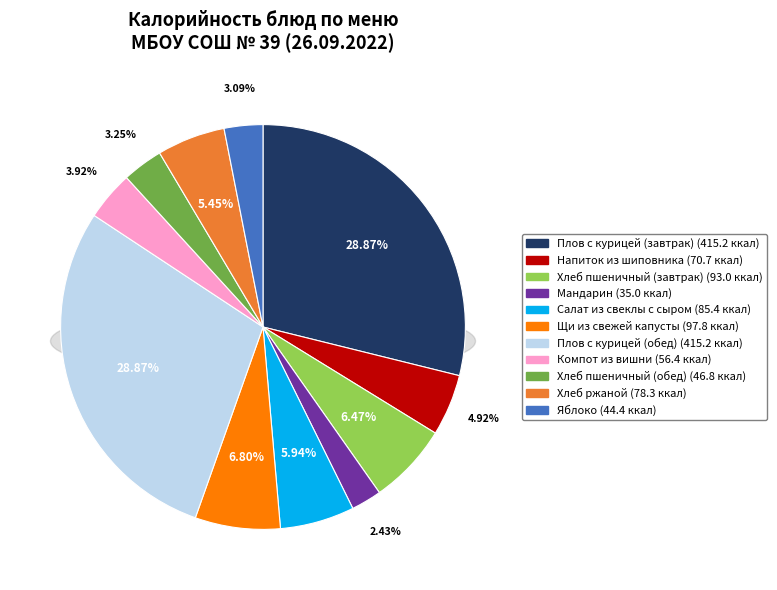

Is it true that Яблоко is 3% of the pie?

True